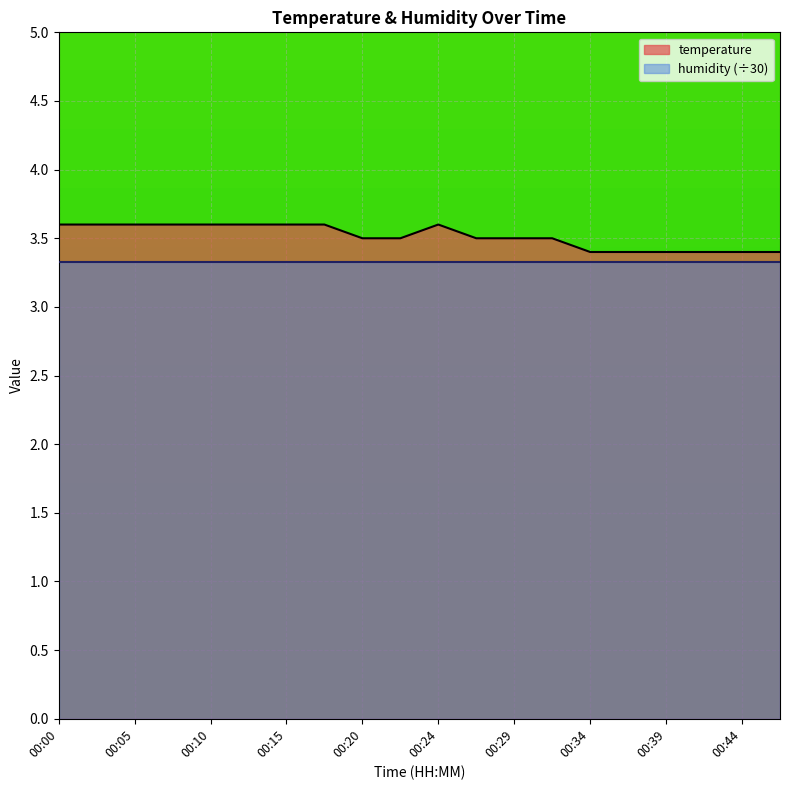

What is the difference between the maximum and minimum values?

0.2